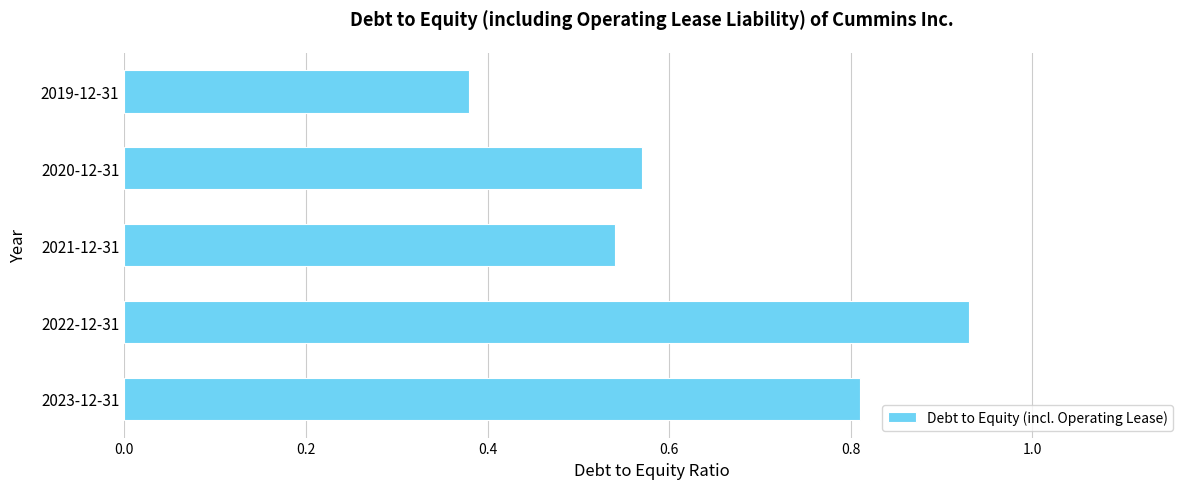

What is the sum of all values?

3.2